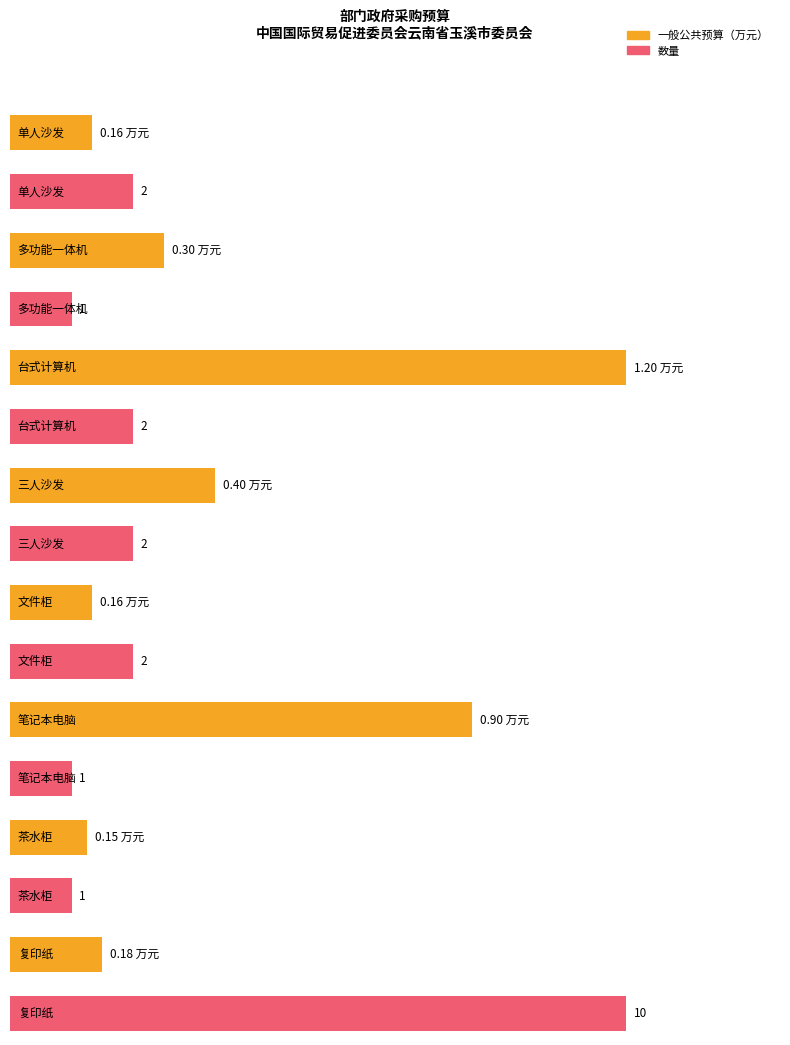

List the series in order of their overall mean, lowest first.

一般公共预算（万元）, 数量